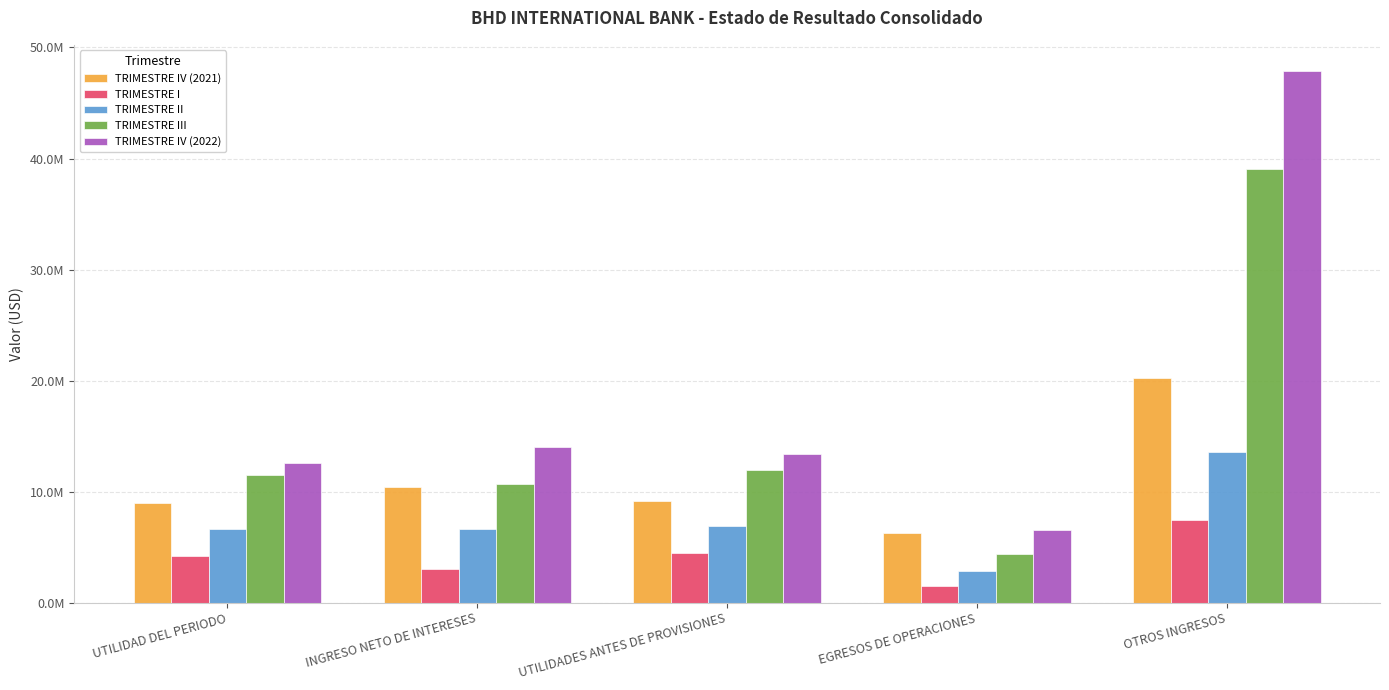

List the series in order of their overall mean, lowest first.

TRIMESTRE I, TRIMESTRE II, TRIMESTRE IV (2021), TRIMESTRE III, TRIMESTRE IV (2022)